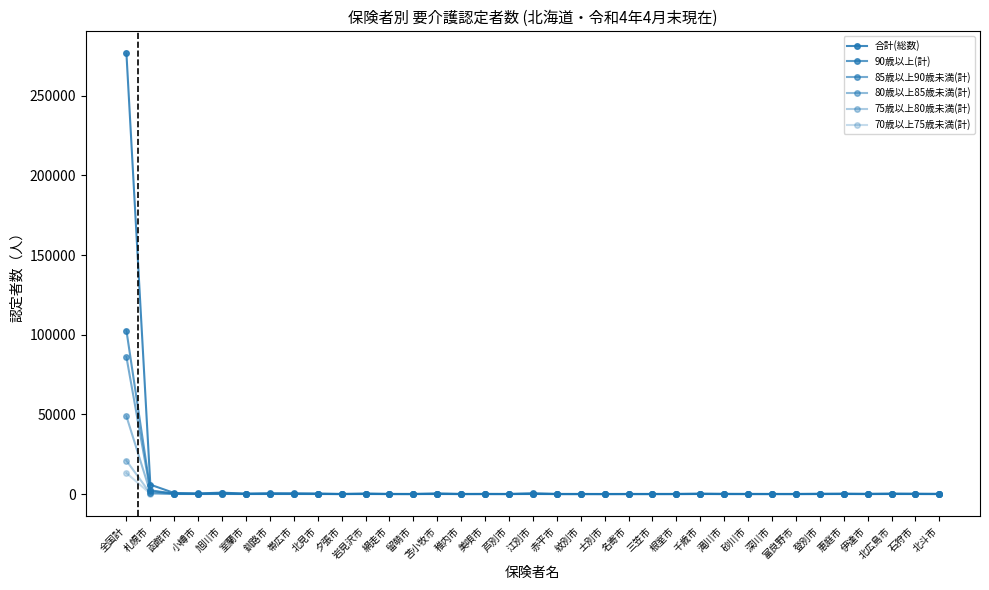

What is the sum of all 90歳以上(計) values?

107354